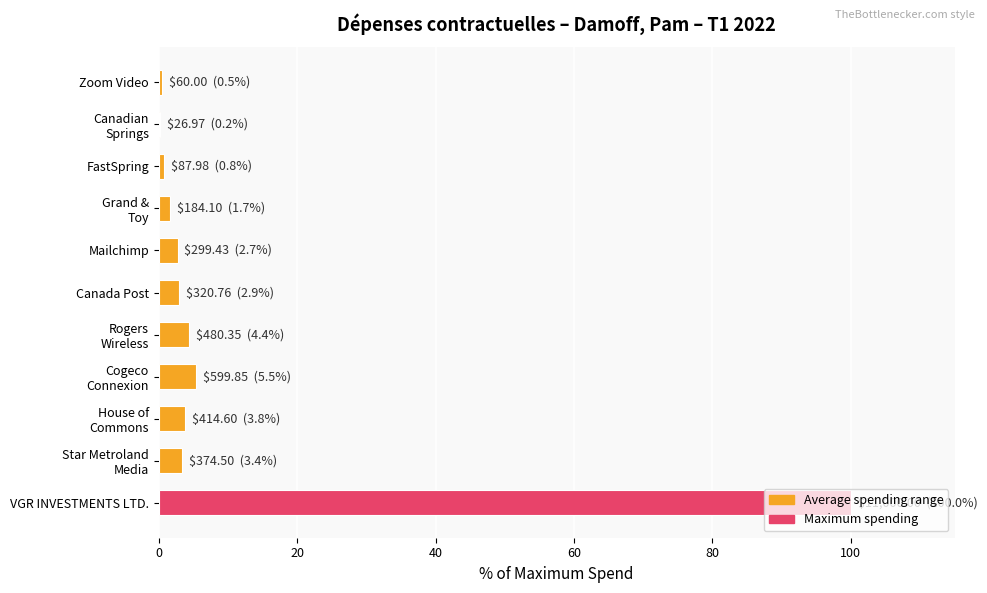

What is the sum of all values?

125.9